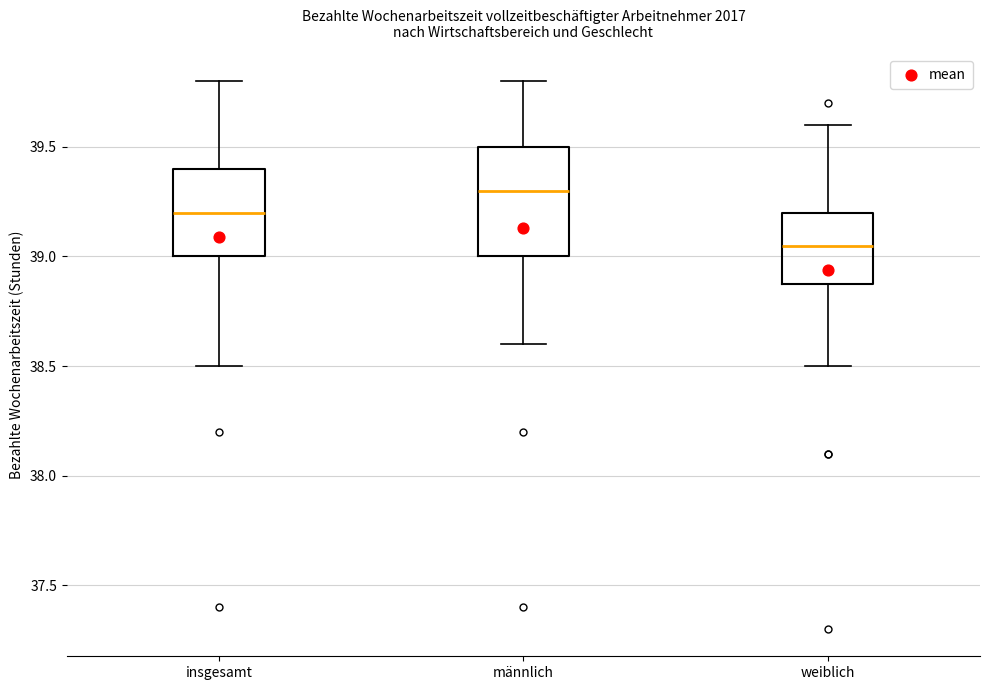

Reading left to right, read every box against the y-axis: the position of its median line, the range the box covers, and the ends of its whiskers. The values are not printed on the chart, so give them approximately, as read against the axis.

insgesamt: median 39.20, box 39.00 to 39.40, whiskers 38.50 to 39.80
männlich: median 39.30, box 39.00 to 39.50, whiskers 38.60 to 39.80
weiblich: median 39.05, box 38.90 to 39.20, whiskers 38.50 to 39.60